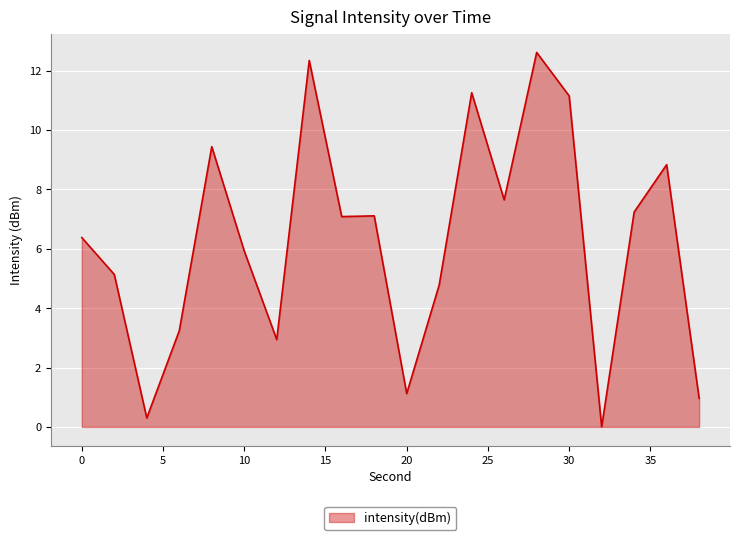

What is the difference between the second highest and minimum values?

12.3